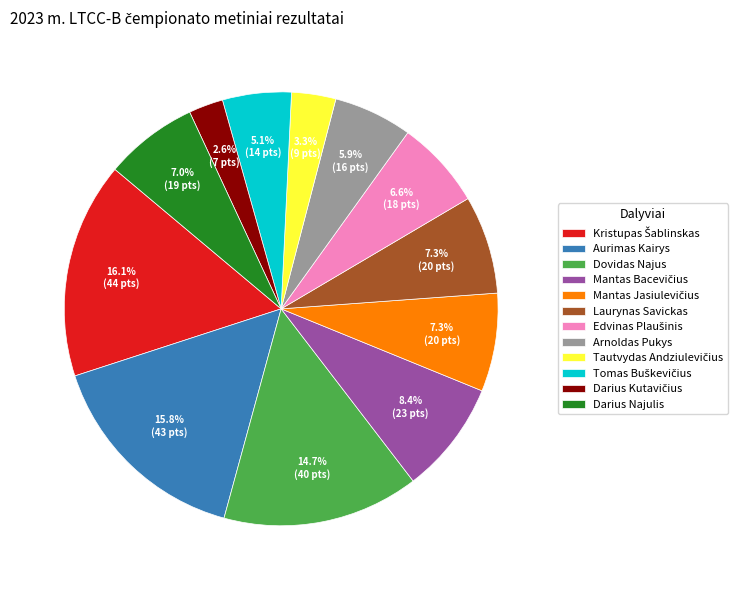

How many segments does this pie chart have?

12